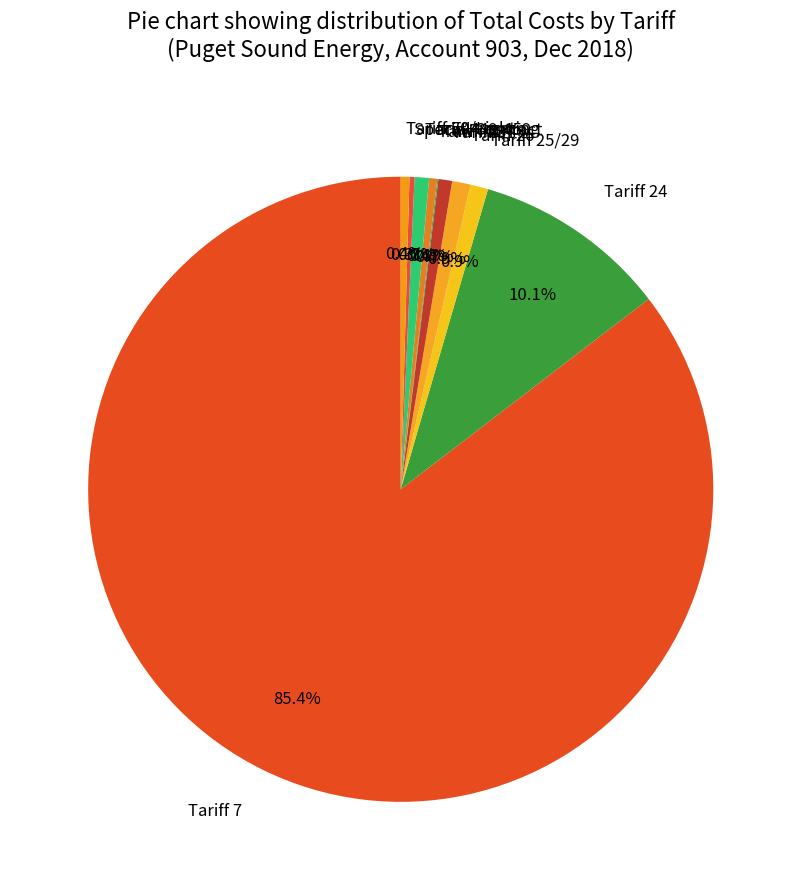

Which category has the biggest portion of the pie?

Tariff 7